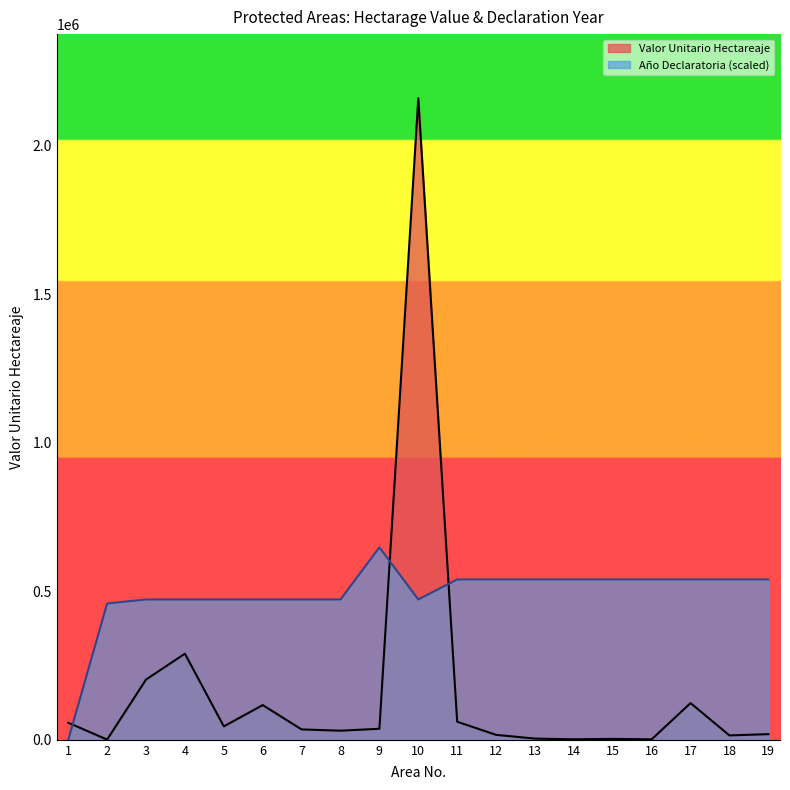

How many values in the Año Declaratoria series are below 540051?

9